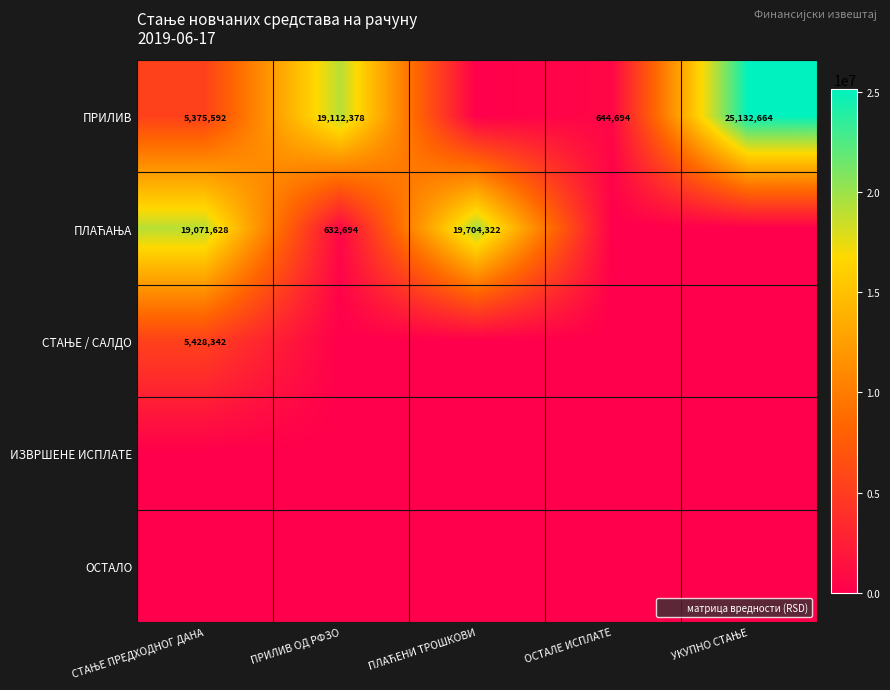

Where does the ПРИЛИВ series first go above 5375591?

СТАЊЕ ПРЕДХОДНОГ ДАНА